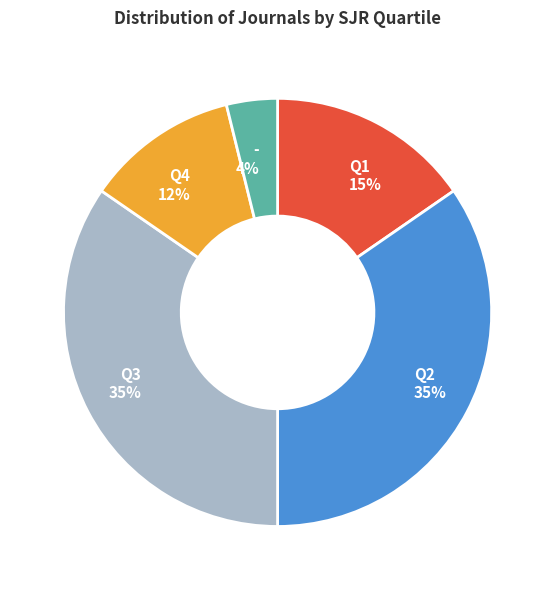

To the nearest percent, what is the difference between the largest and smallest slice percentages?

31%